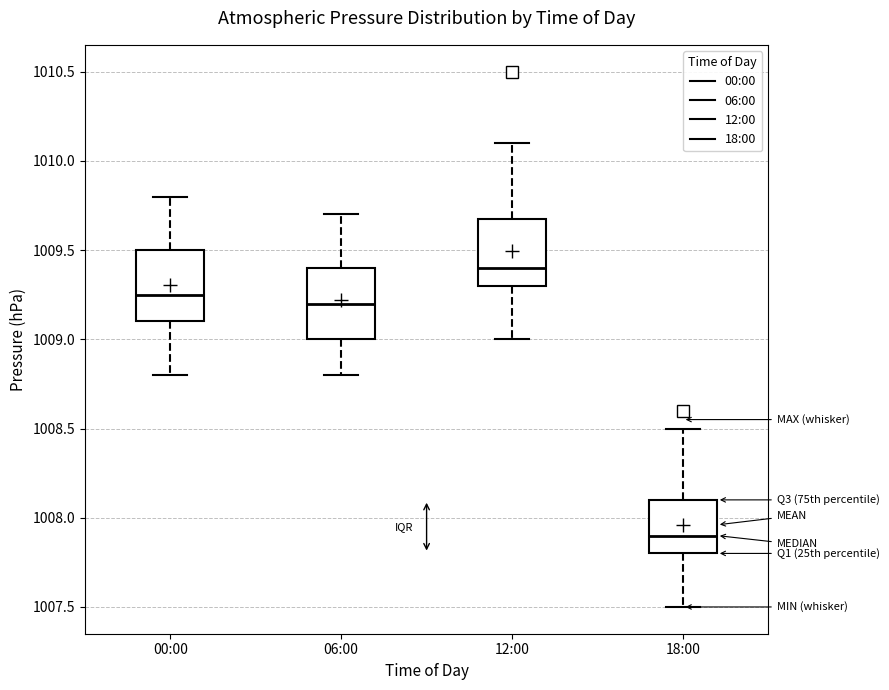

Reading left to right, transcribe this box plot: for each box, give where its median line is, the range the box spans, and where its two whiskers end, as read against the y-axis. The values are not printed on the chart, so give them approximately, as read against the axis.

00:00: median 1009.25, box 1009.10 to 1009.50, whiskers 1008.80 to 1009.80
06:00: median 1009.20, box 1009.00 to 1009.40, whiskers 1008.80 to 1009.70
12:00: median 1009.40, box 1009.30 to 1009.70, whiskers 1009.00 to 1010.10
18:00: median 1007.90, box 1007.80 to 1008.10, whiskers 1007.50 to 1008.50